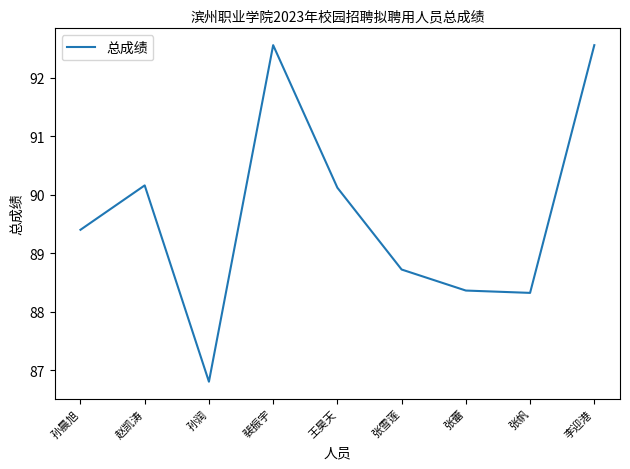

What position from the left is 孙润?

3